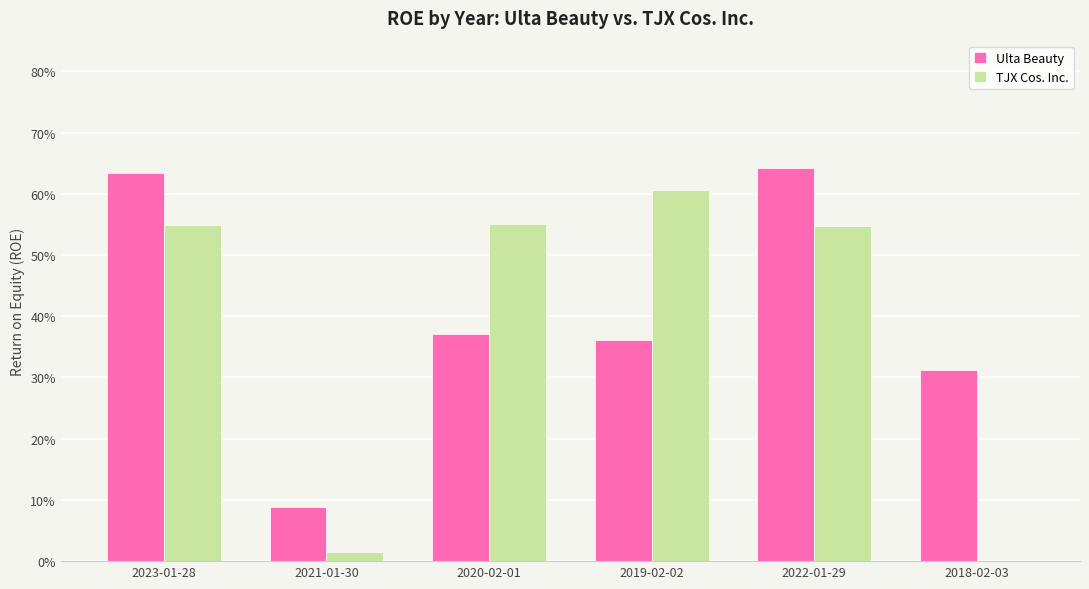

Are the bars horizontal?

No